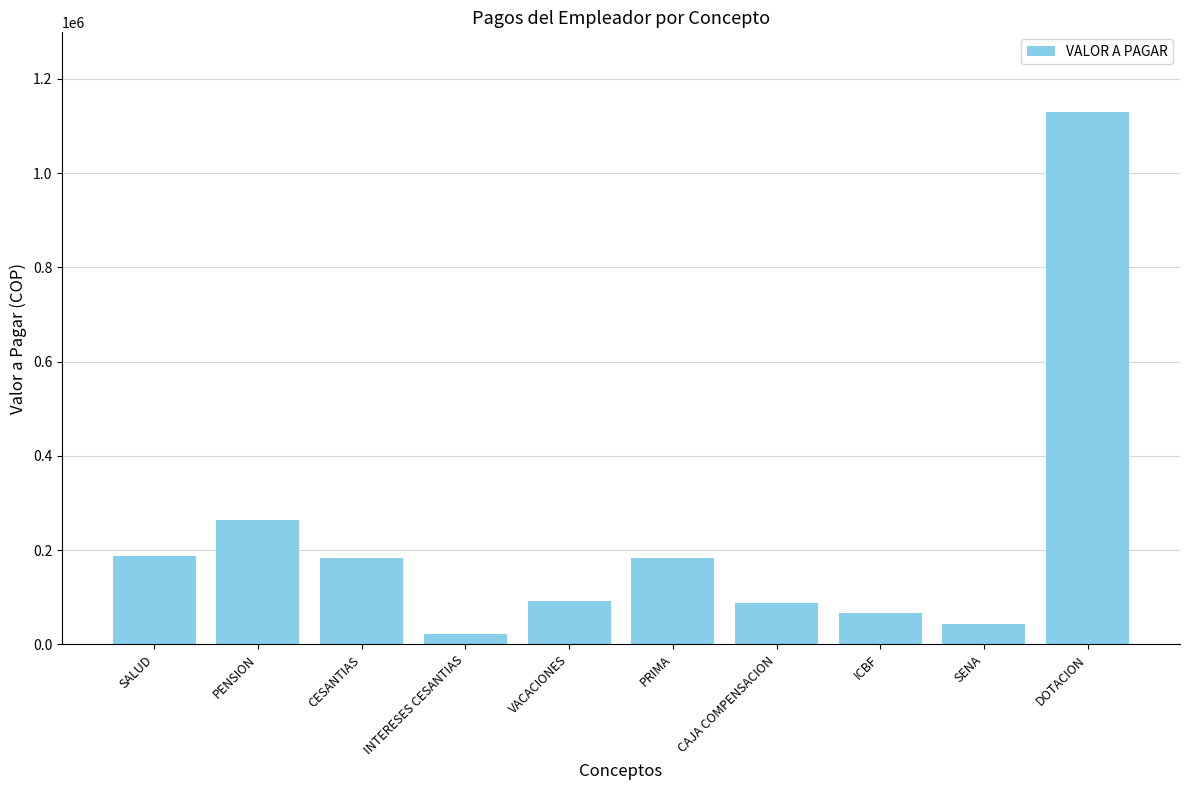

Between CESANTIAS and CAJA COMPENSACION, which is larger?

CESANTIAS